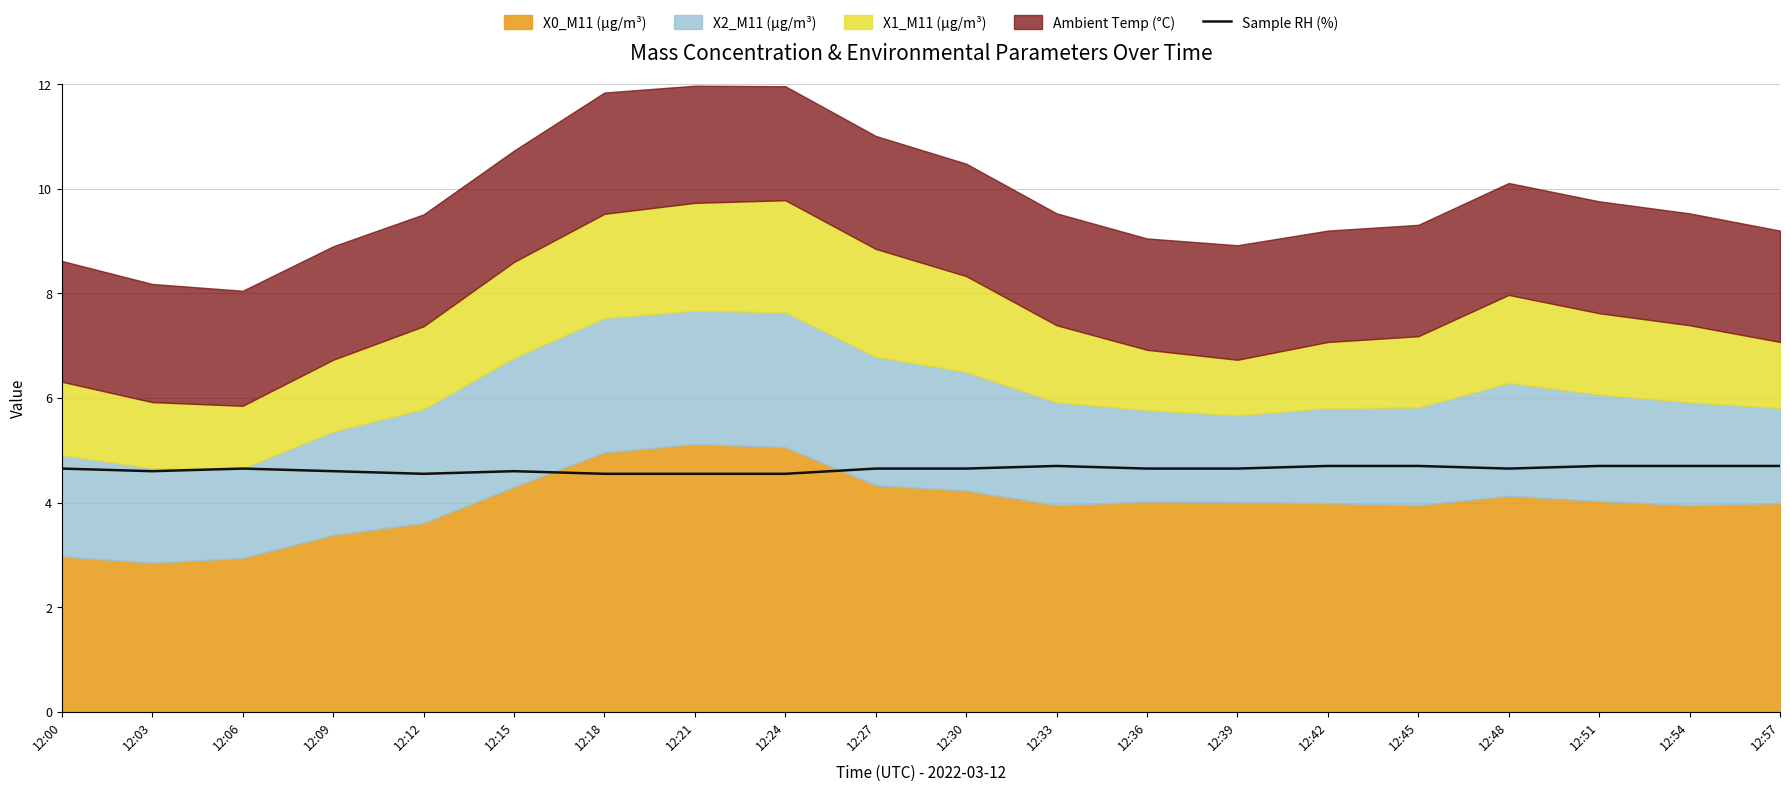

How many values are between 4 and 5?

20